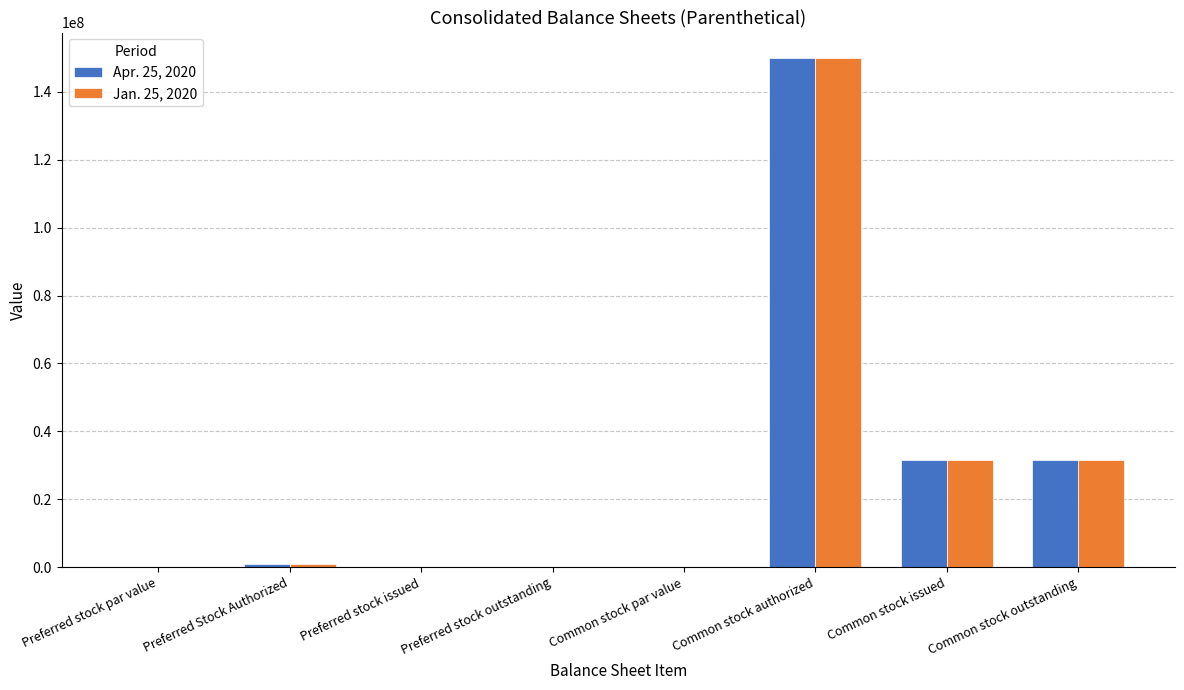

What is the sum of the Apr. 25, 2020 values at Common stock outstanding and Preferred stock outstanding?

31632661.0